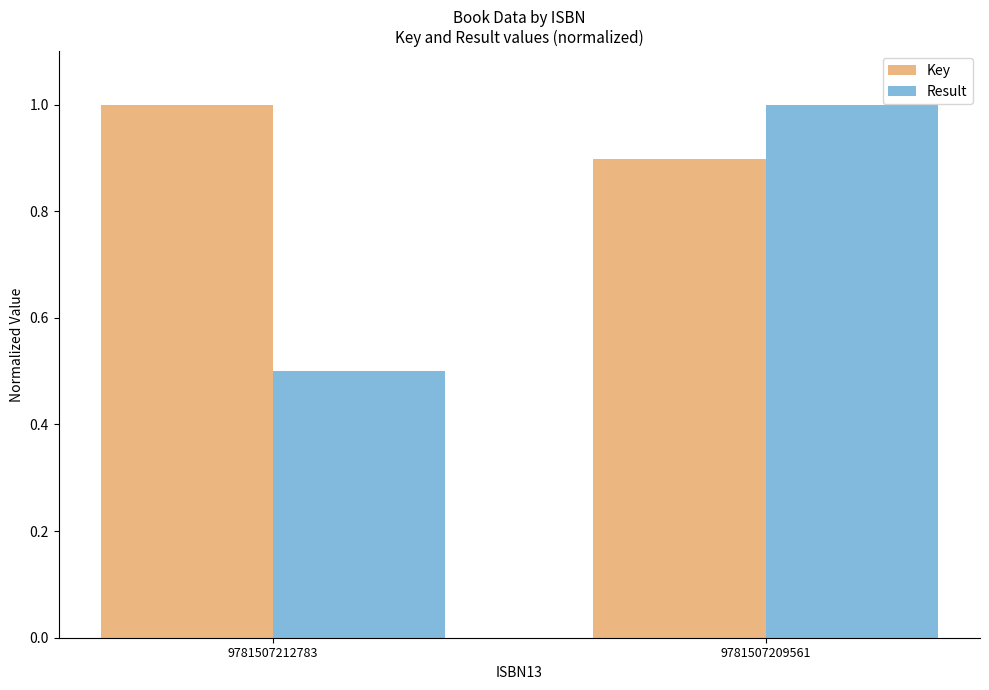

Is the value of Result at 9781507212783 greater than the value of Key at 9781507209561?

No